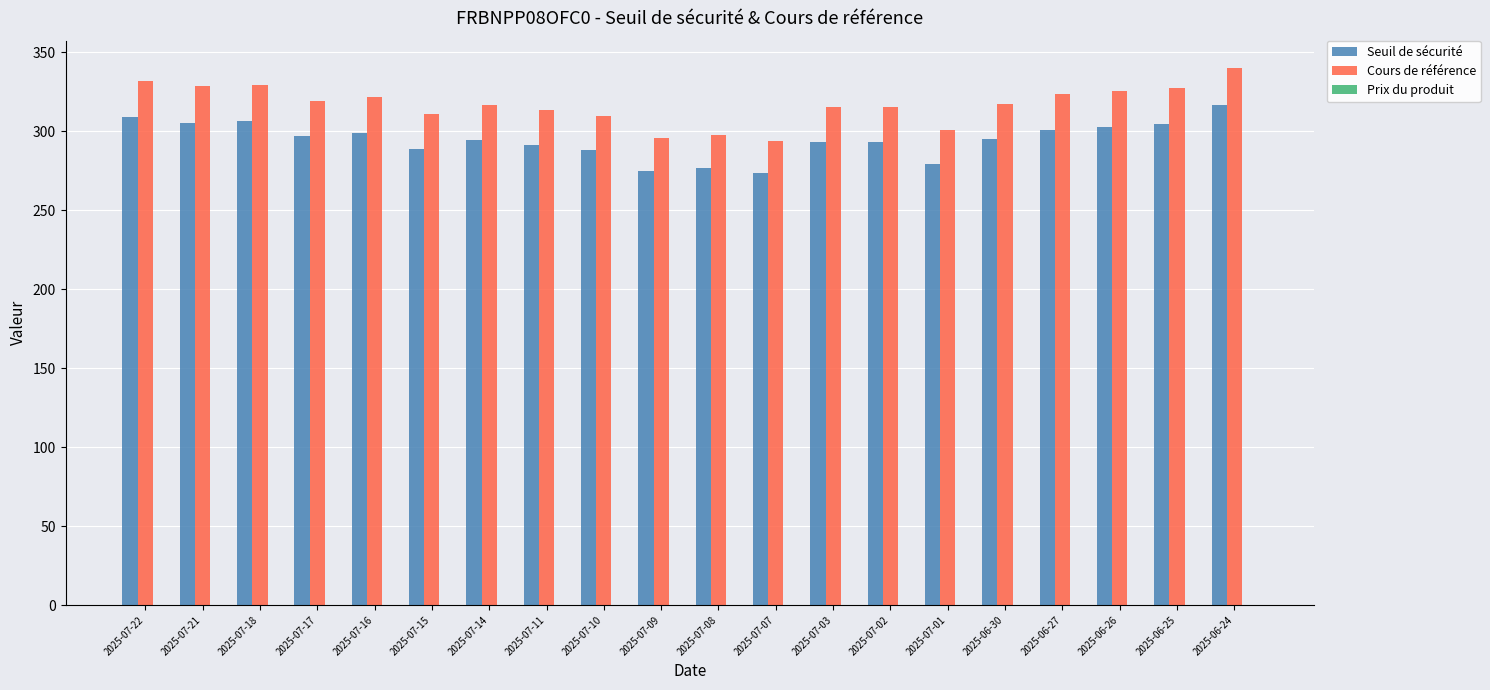

At 2025-06-30, list the series in order from smallest to largest.

Seuil de sécurité, Cours de référence